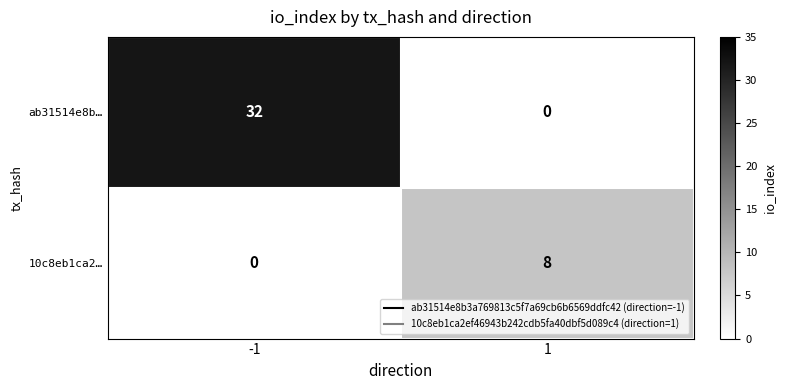

Which series has the widest spread of values?

ab31514e8b…